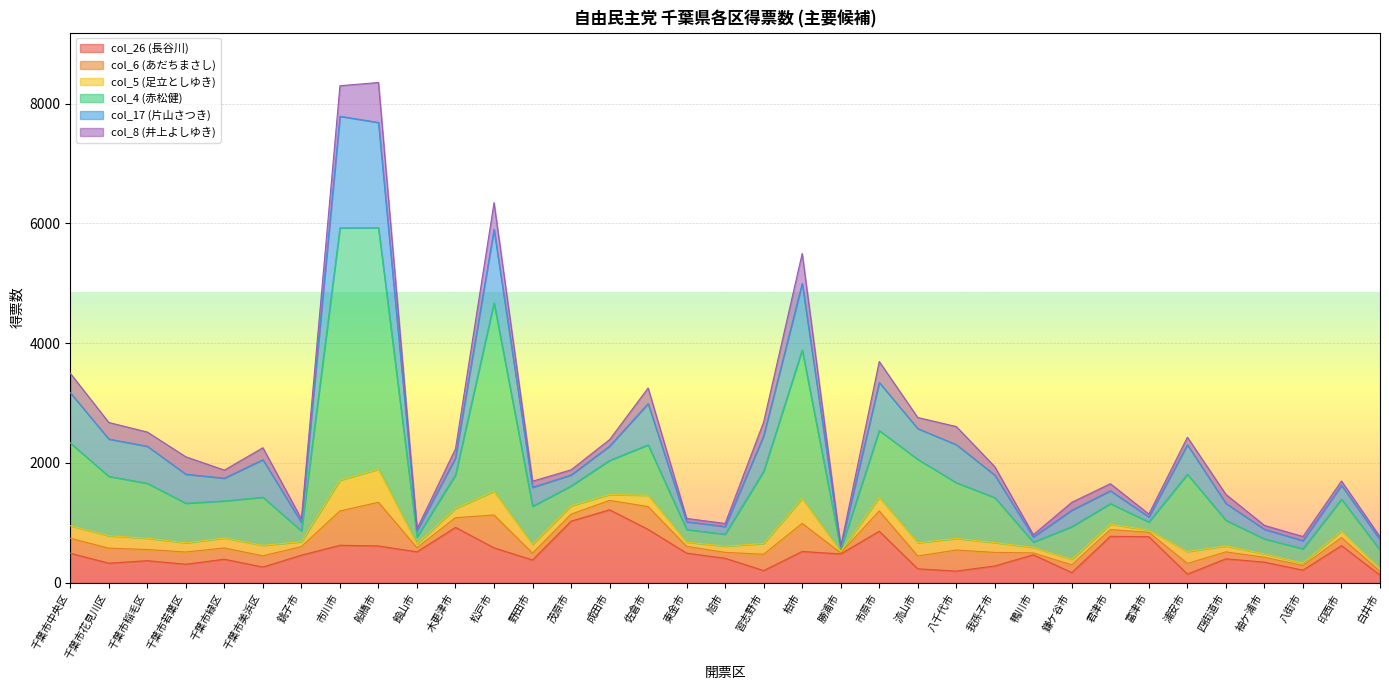

Which series has the widest spread of values?

col_4 (赤松健)